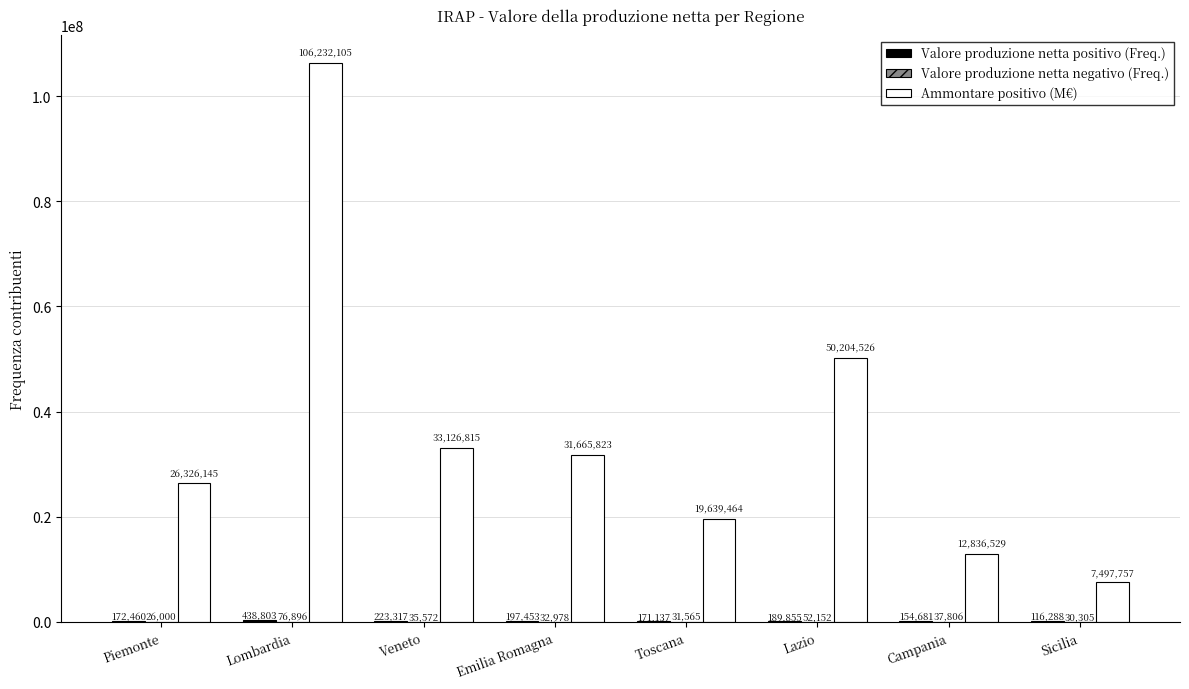

What is the total value across all series at Campania?

13029016